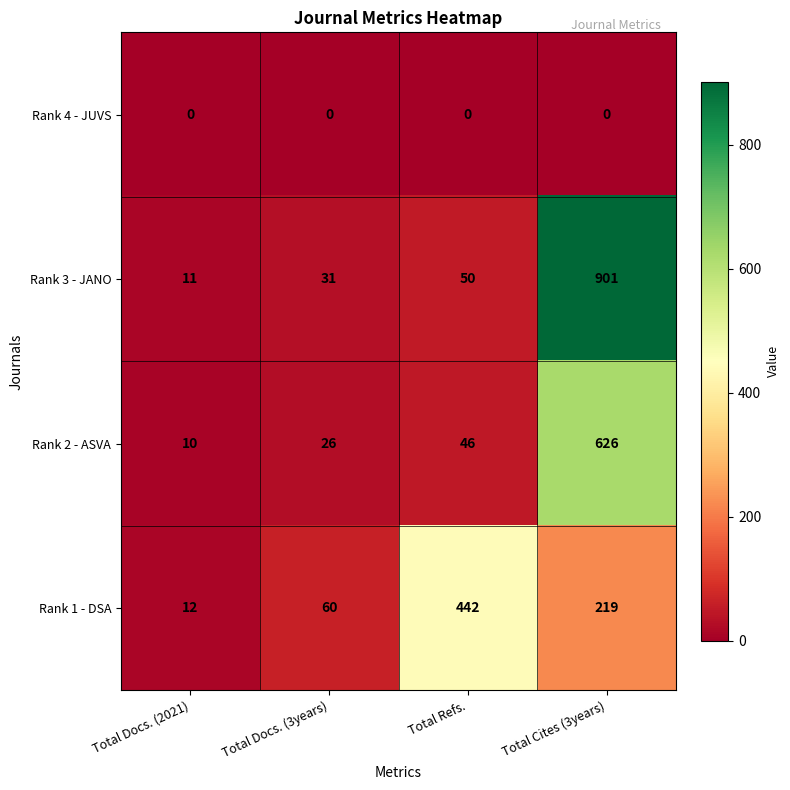

How many categories are shown in the chart?

4